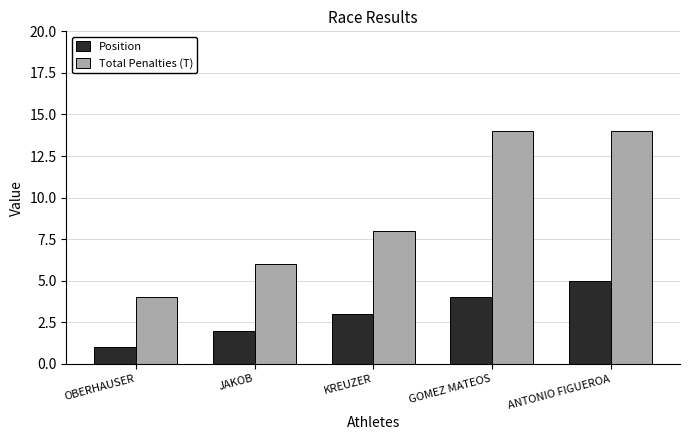

Rank the series by their maximum value, from highest to lowest.

Total Penalties (T), Position